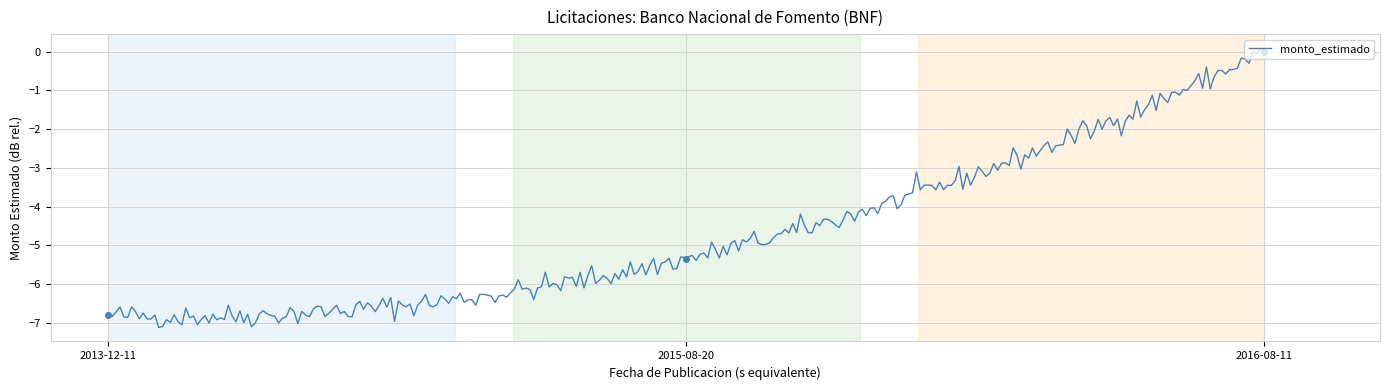

How many data points are above -5?

1